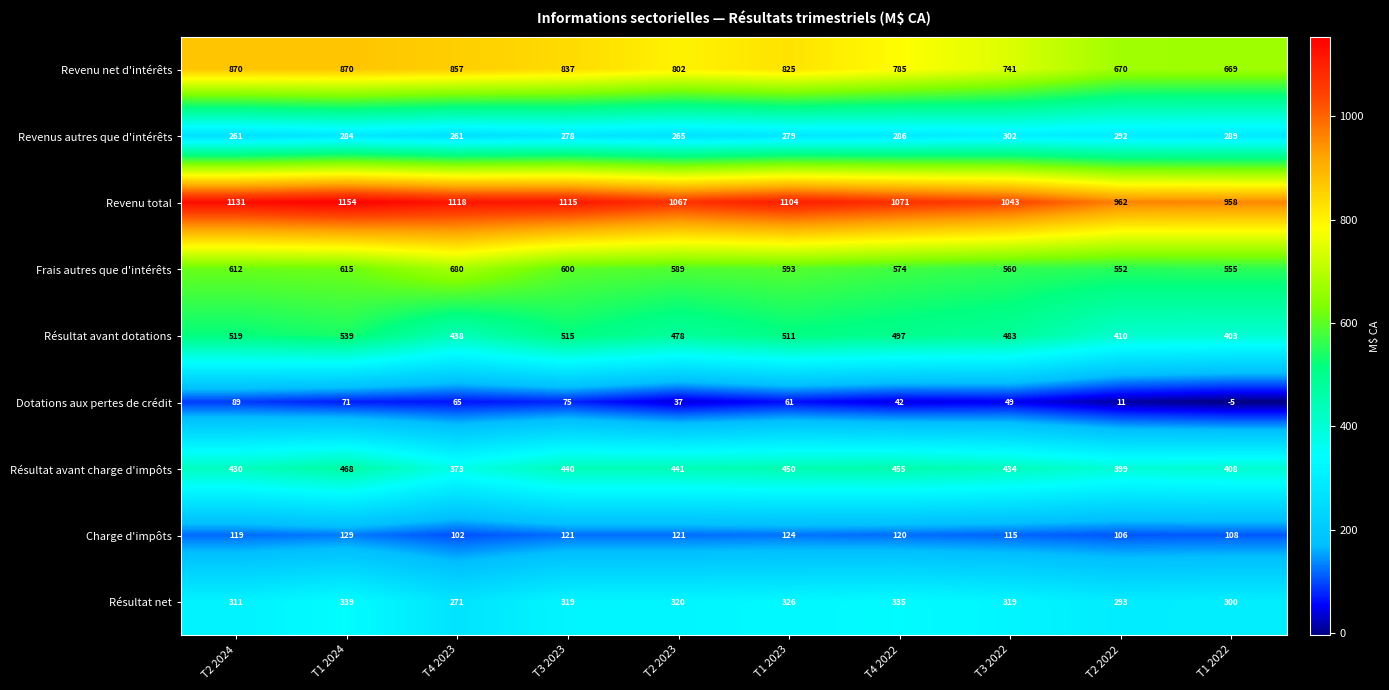

Between T2 2024 and T1 2022, which series saw the biggest shift?

Revenu net d'intérêts